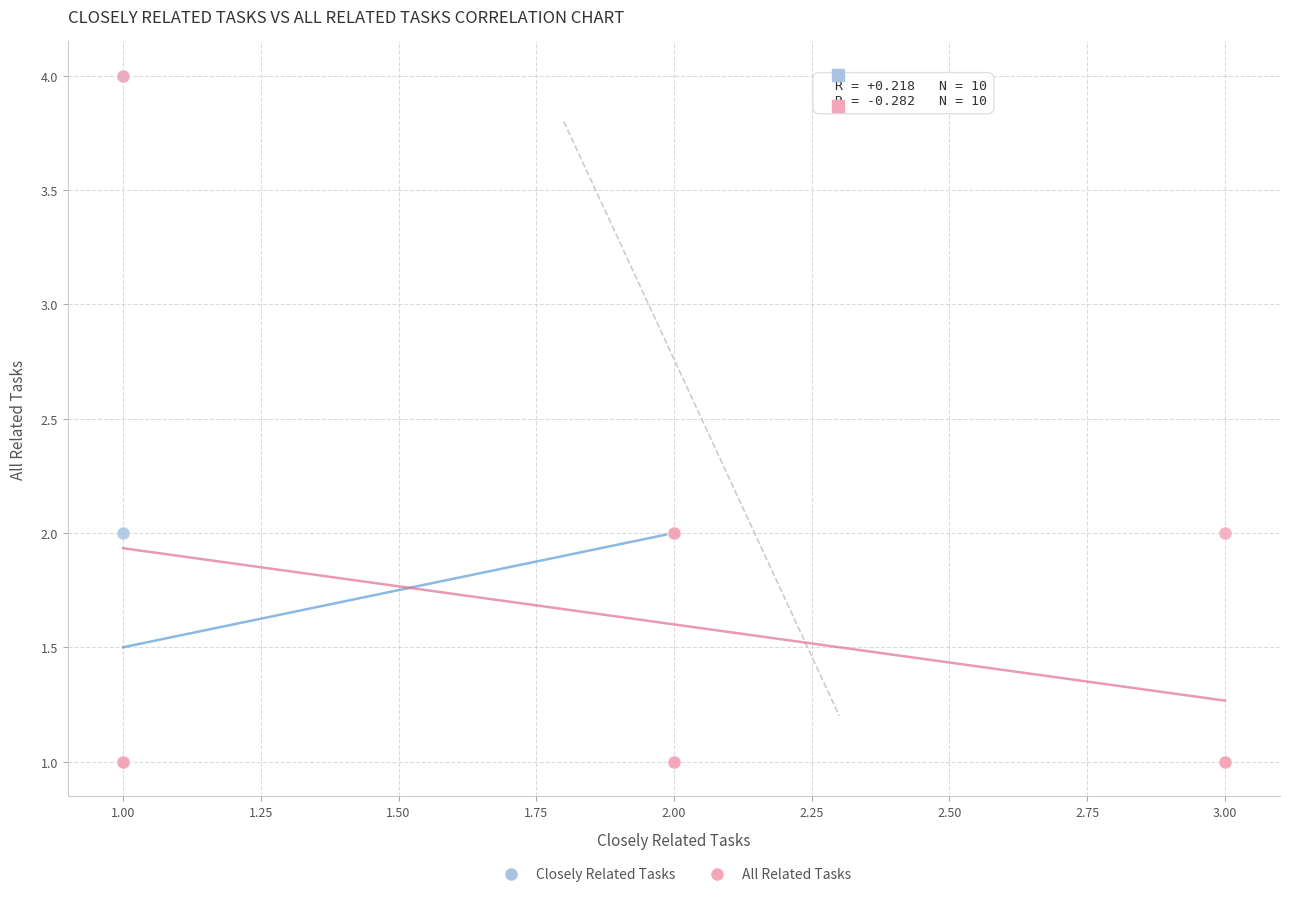

What are all the series names shown in the legend?

Closely Related Tasks, All Related Tasks